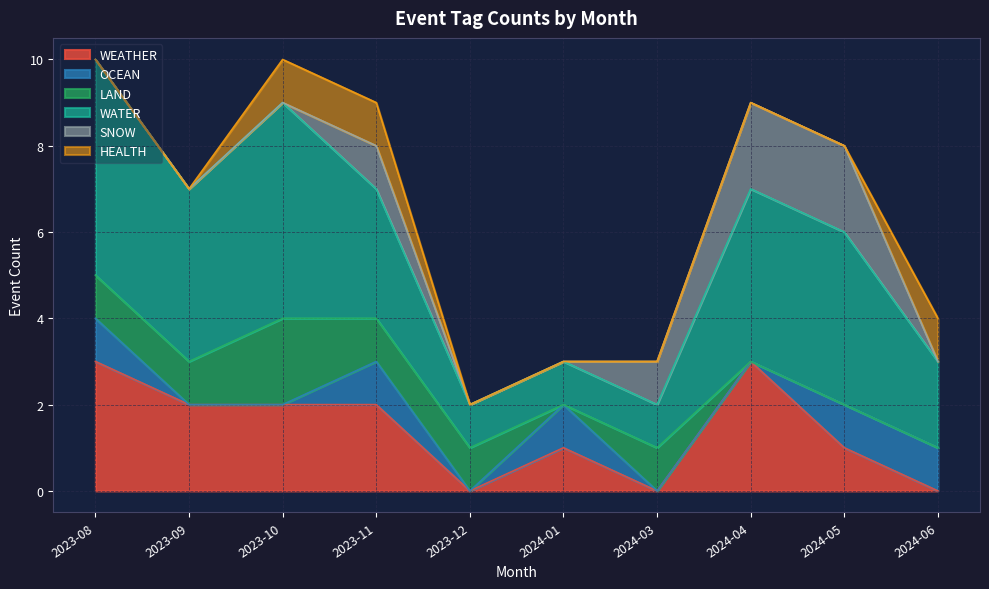

Which category has the lowest value across all series?

2023-12